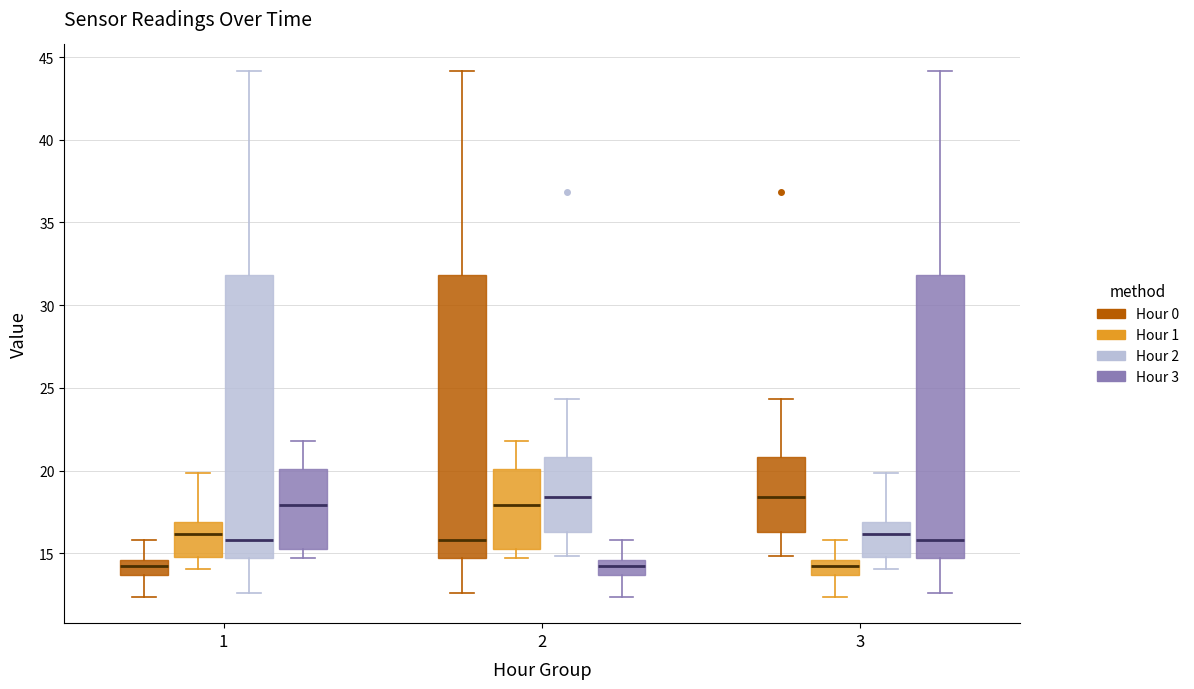

Reading left to right, read every box against the y-axis: the position of its median line, the range the box covers, and the ends of its whiskers. The values are not printed on the chart, so give them approximately, as read against the axis.

1 (Hour 0): median 14.0, box 13.5 to 14.5, whiskers 12.5 to 16.0
1 (Hour 1): median 16.0, box 15.0 to 17.0, whiskers 14.0 to 20.0
1 (Hour 2): median 16.0, box 14.5 to 32.0, whiskers 12.5 to 44.0
1 (Hour 3): median 18.0, box 15.5 to 20.0, whiskers 14.5 to 22.0
2 (Hour 0): median 16.0, box 14.5 to 32.0, whiskers 12.5 to 44.0
2 (Hour 1): median 18.0, box 15.5 to 20.0, whiskers 14.5 to 22.0
2 (Hour 2): median 18.5, box 16.5 to 21.0, whiskers 15.0 to 24.5
2 (Hour 3): median 14.0, box 13.5 to 14.5, whiskers 12.5 to 16.0
3 (Hour 0): median 18.5, box 16.5 to 21.0, whiskers 15.0 to 24.5
3 (Hour 1): median 14.0, box 13.5 to 14.5, whiskers 12.5 to 16.0
3 (Hour 2): median 16.0, box 15.0 to 17.0, whiskers 14.0 to 20.0
3 (Hour 3): median 16.0, box 14.5 to 32.0, whiskers 12.5 to 44.0